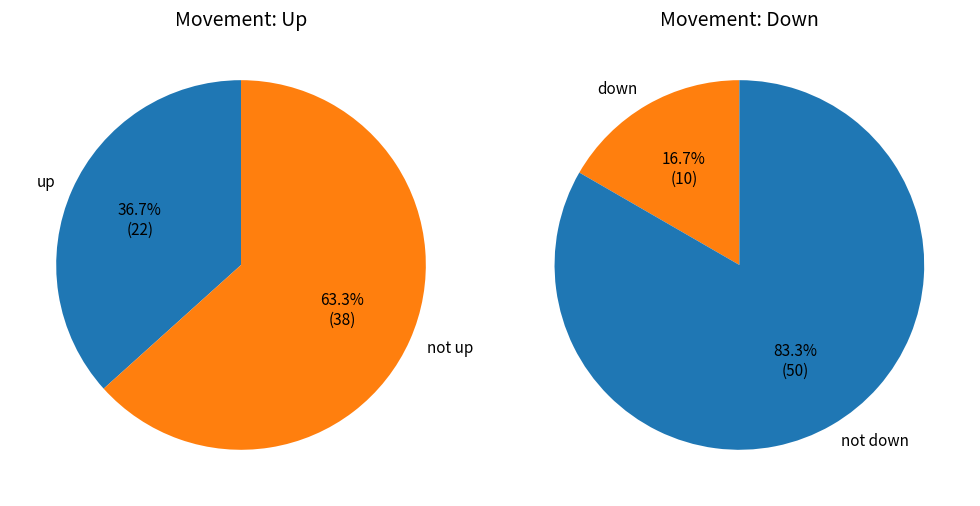

To the nearest percent, what portion does down represent?

17%